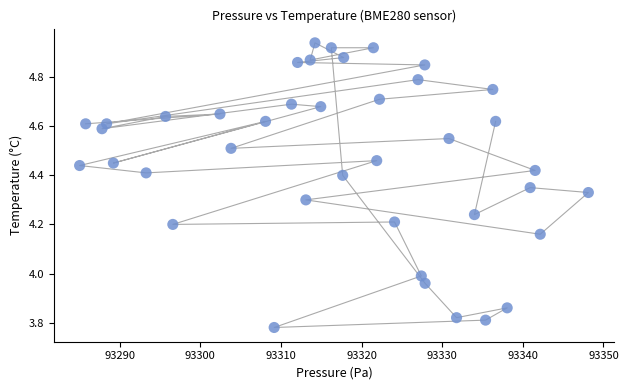

What is the range of X values (max minus min)?

63.1